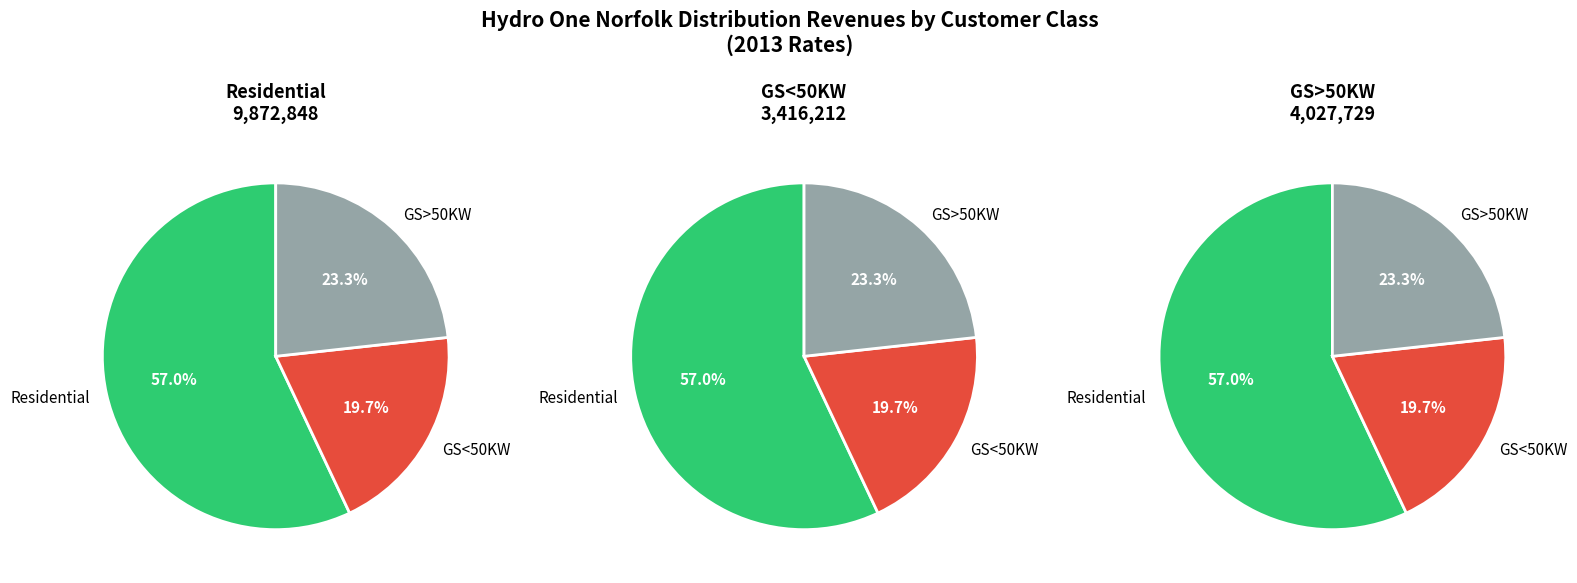

To the nearest percent, what is the difference between the GS<50KW and Residential slice percentages?

37%